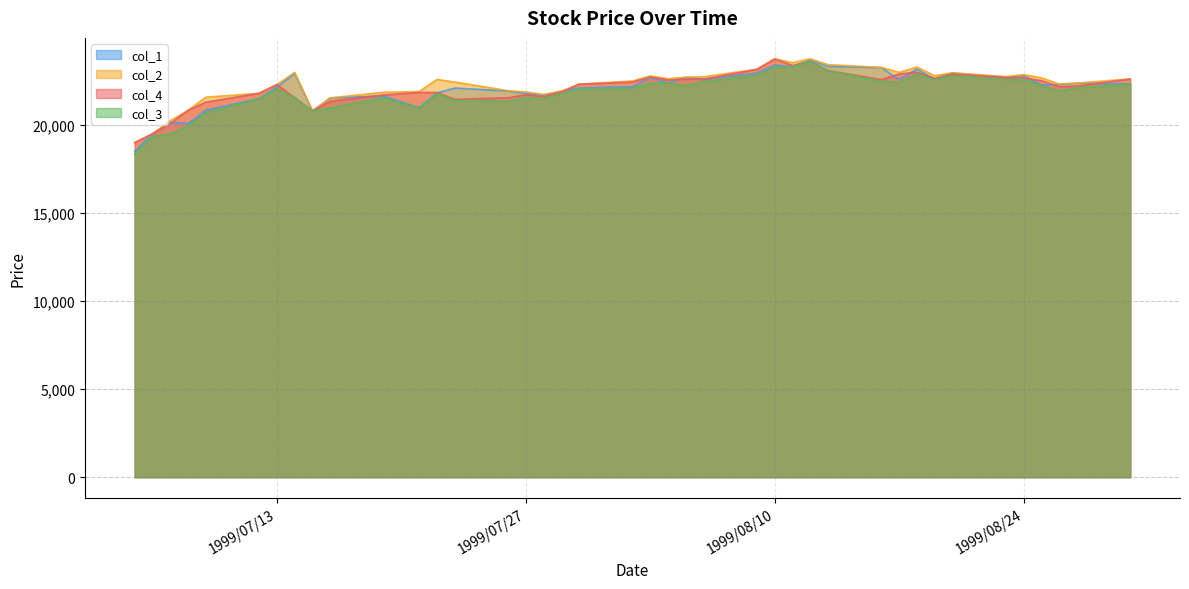

In col_4, how many points are higher than both neighbors (excluding endpoints)?

8